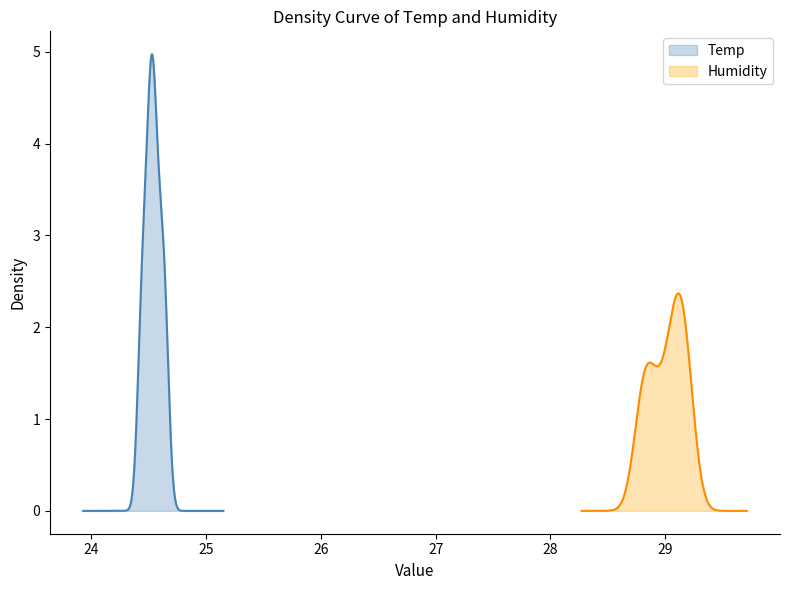

What is the value of the Temp point at the 11th from the left?

24.6